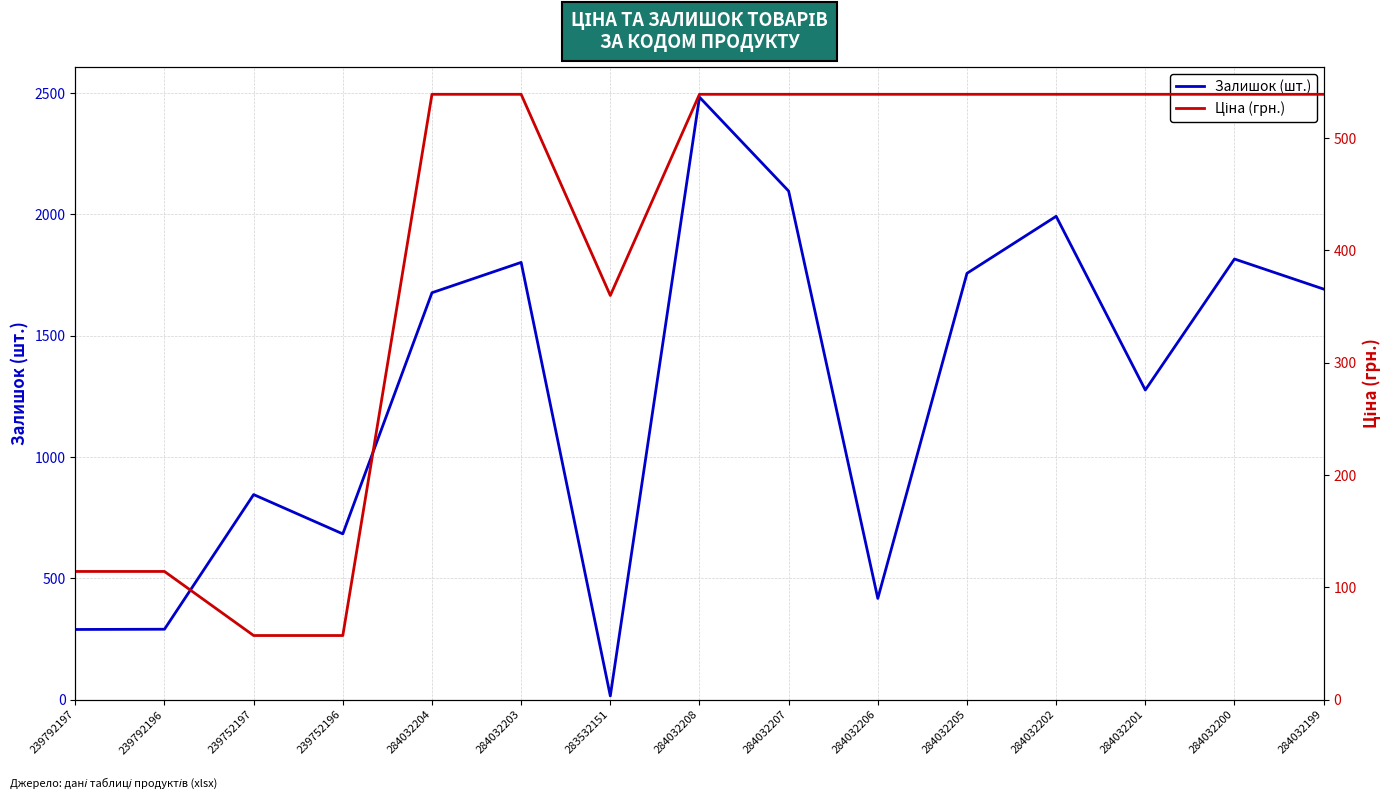

The value of Ціна (грн.) at 283532151 is 486.3. True or false?

False